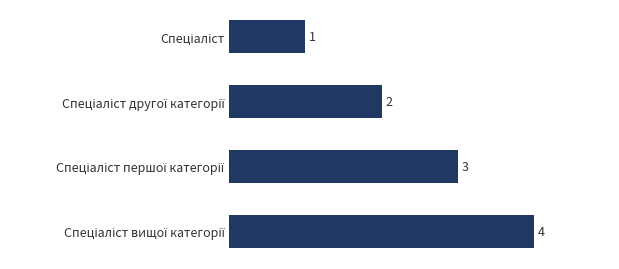

What is the maximum value shown in the chart?

4